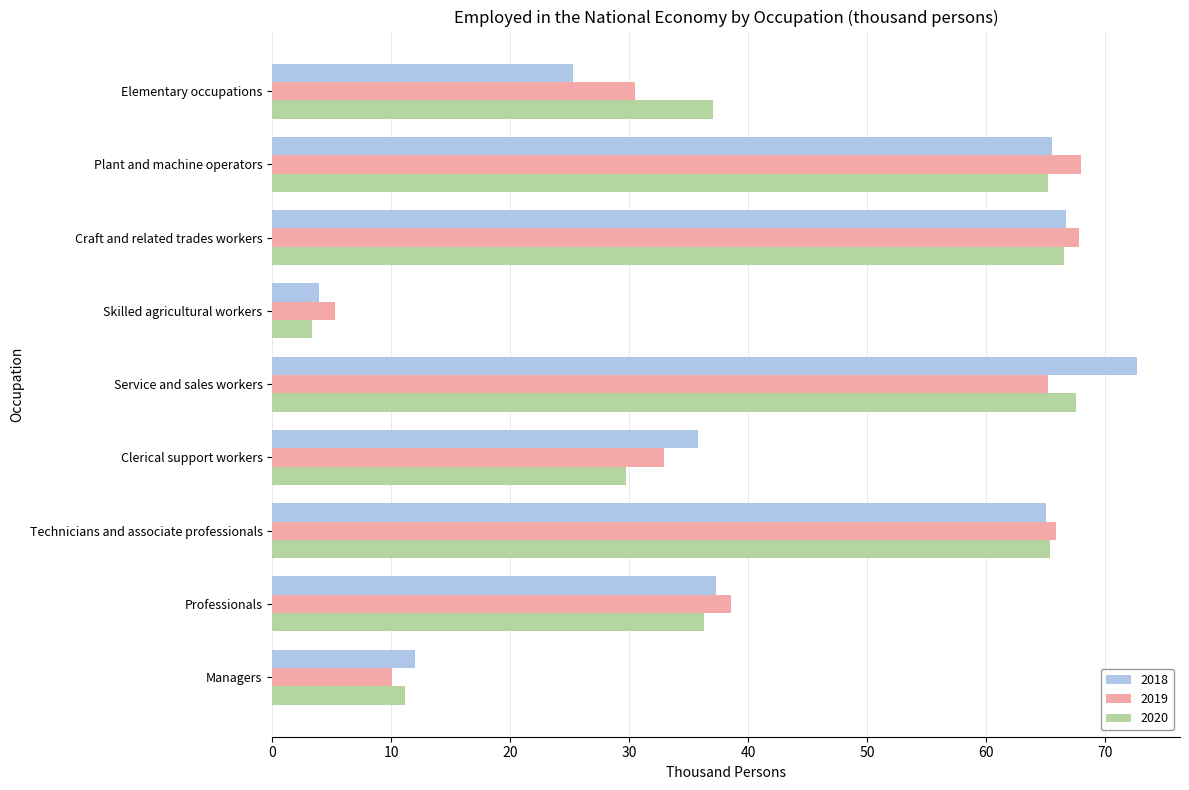

Which series has the widest spread of values?

2018